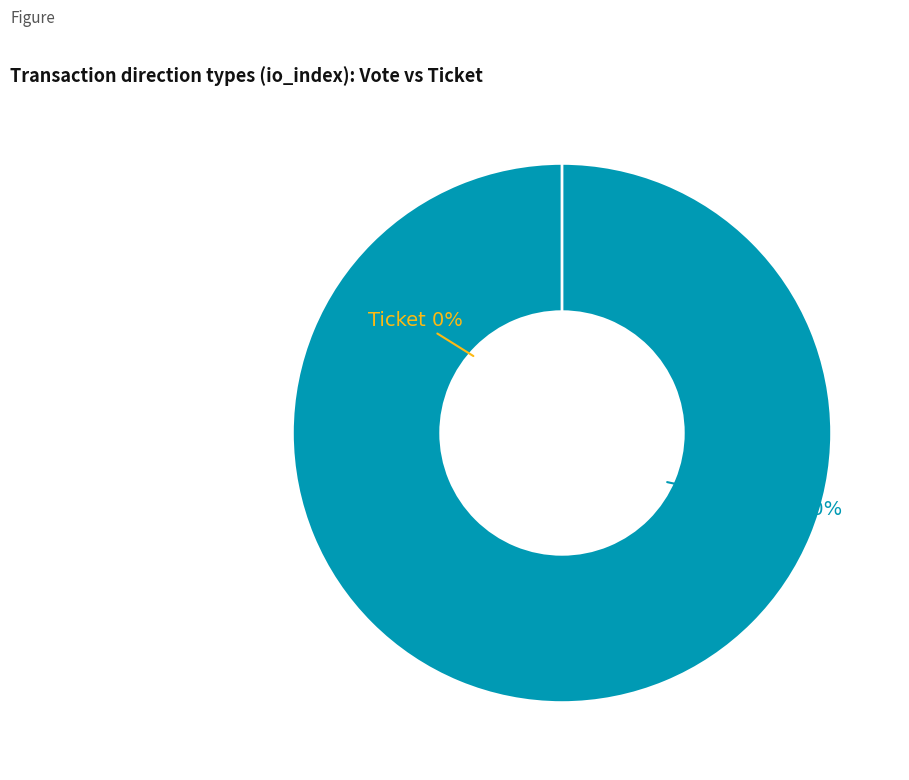

To the nearest percent, what is the difference between the largest and smallest slice percentages?

100%